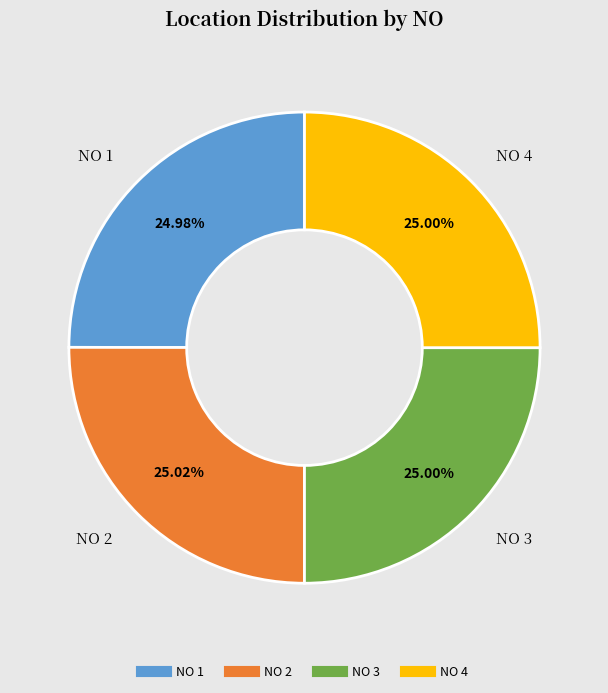

Does any single category account for the majority?

No